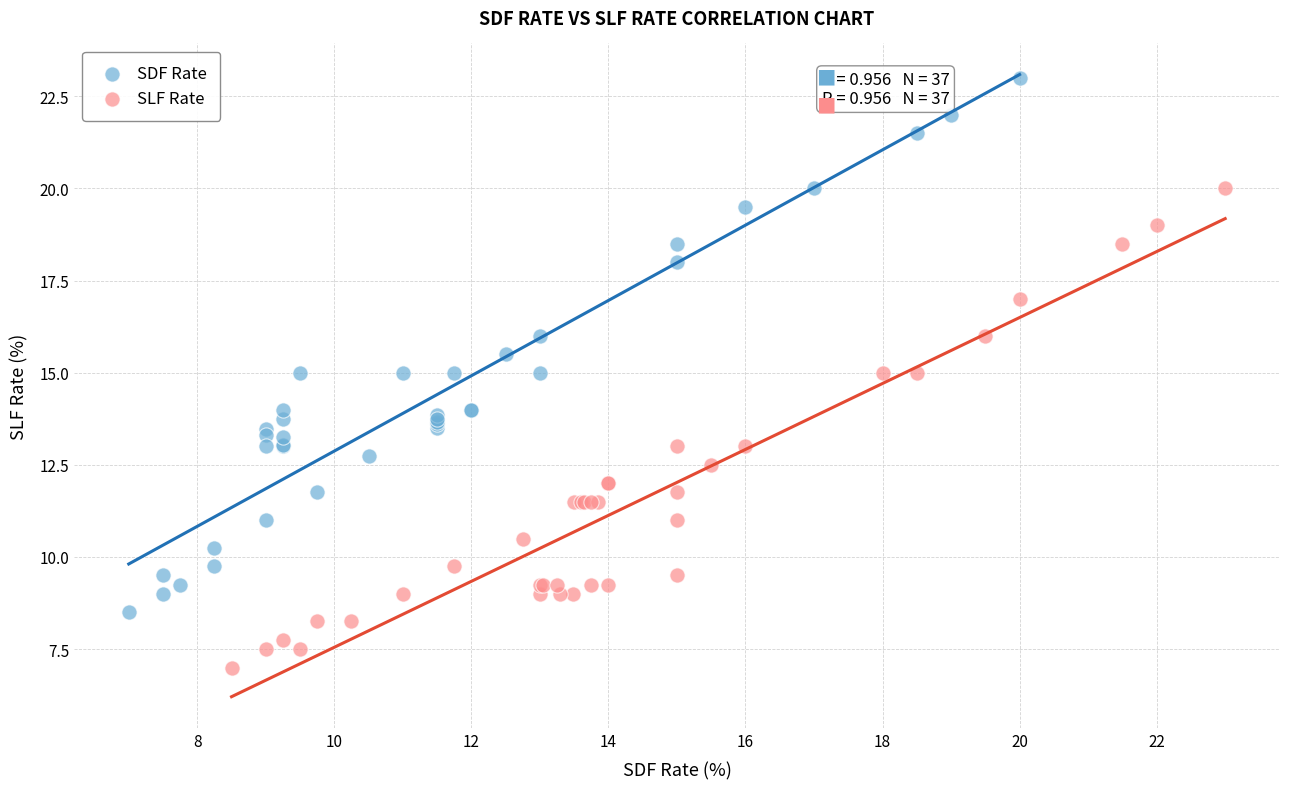

Which series has the widest spread of Y values?

SDF Rate